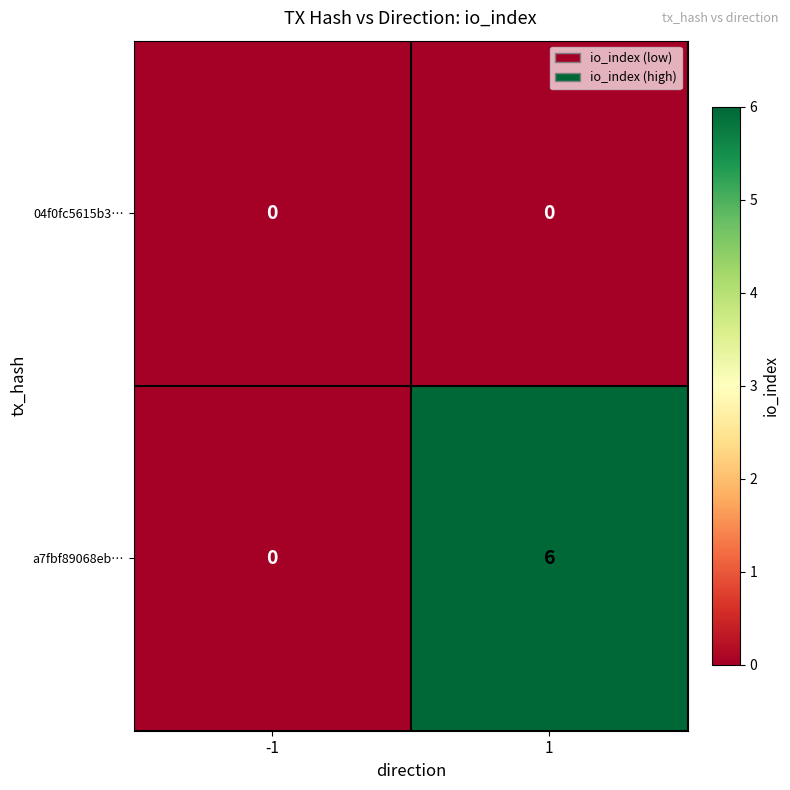

Is the value of a7fbf89068eb… at 1 greater than the value of 04f0fc5615b3… at 1?

Yes